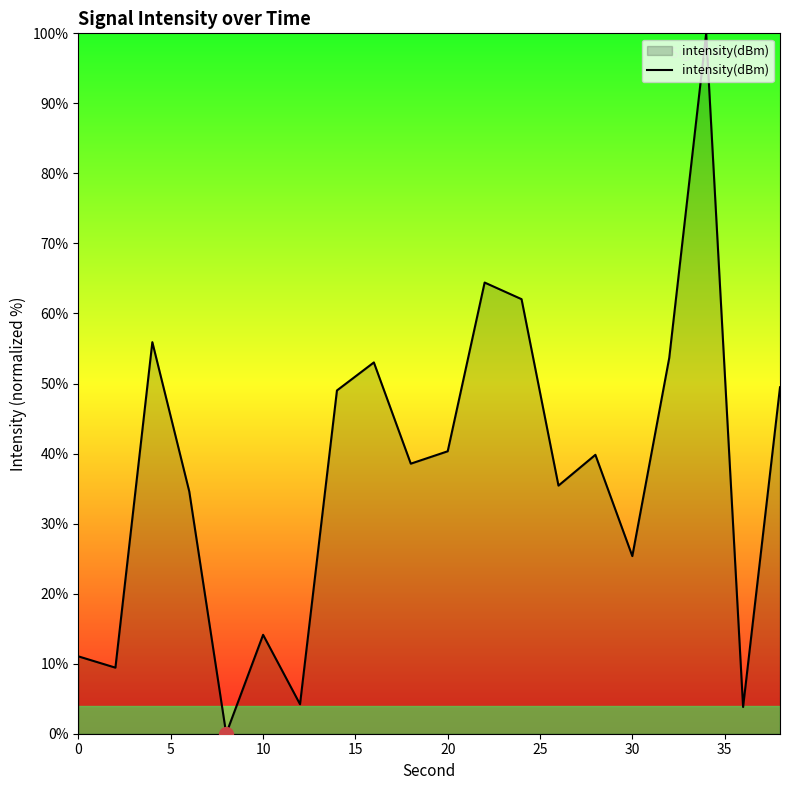

What is the difference between the maximum and minimum values?

100.0